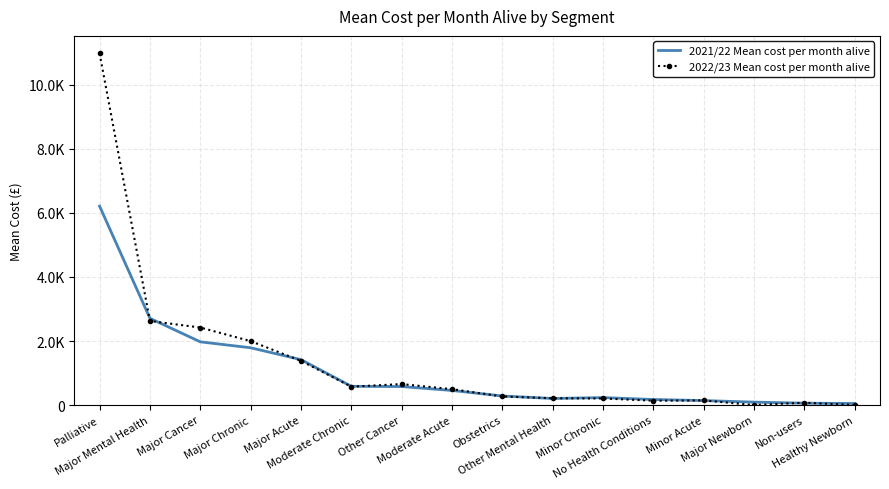

What are all the series names shown in the legend?

2021/22 Mean cost per month alive, 2022/23 Mean cost per month alive